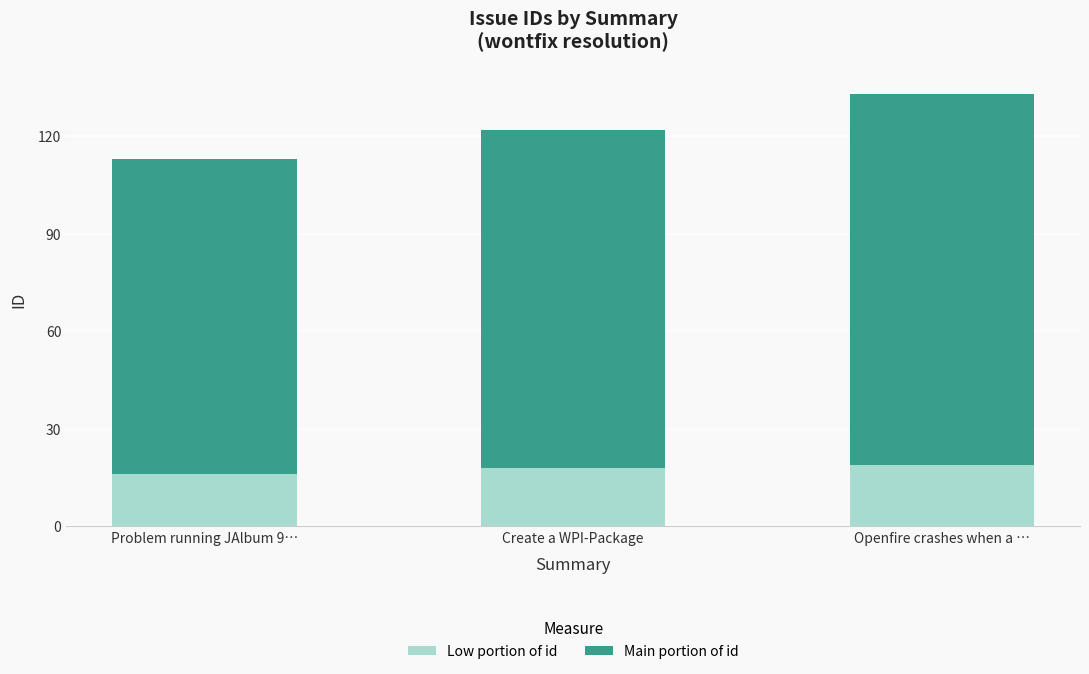

What is the maximum value for Low portion of id?

19